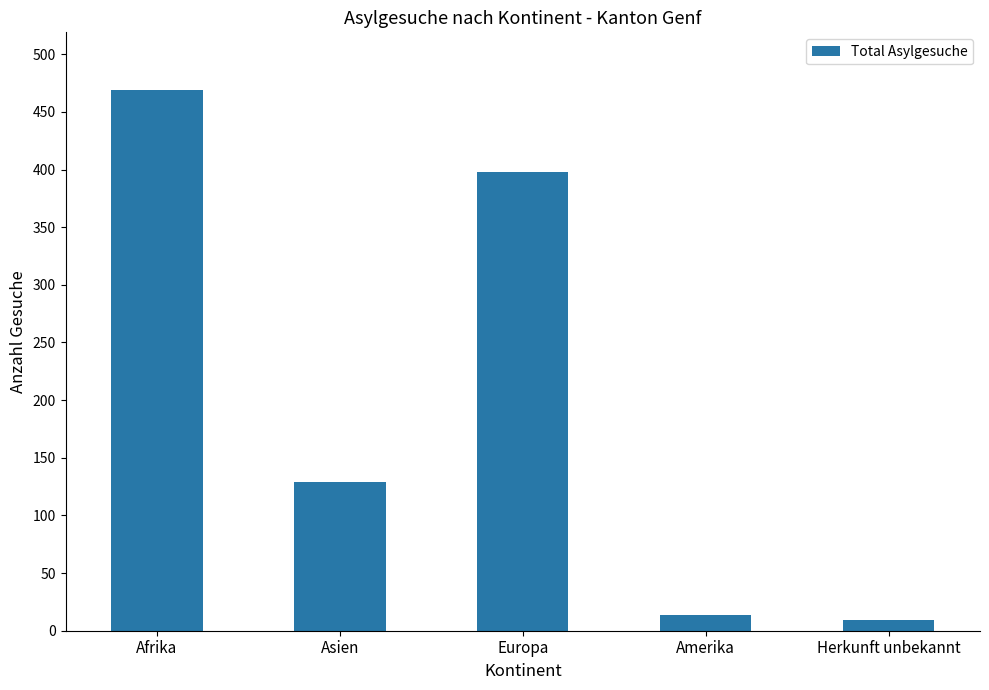

Reading right to left, extract all data points from this chart.

9	14	398	129	469